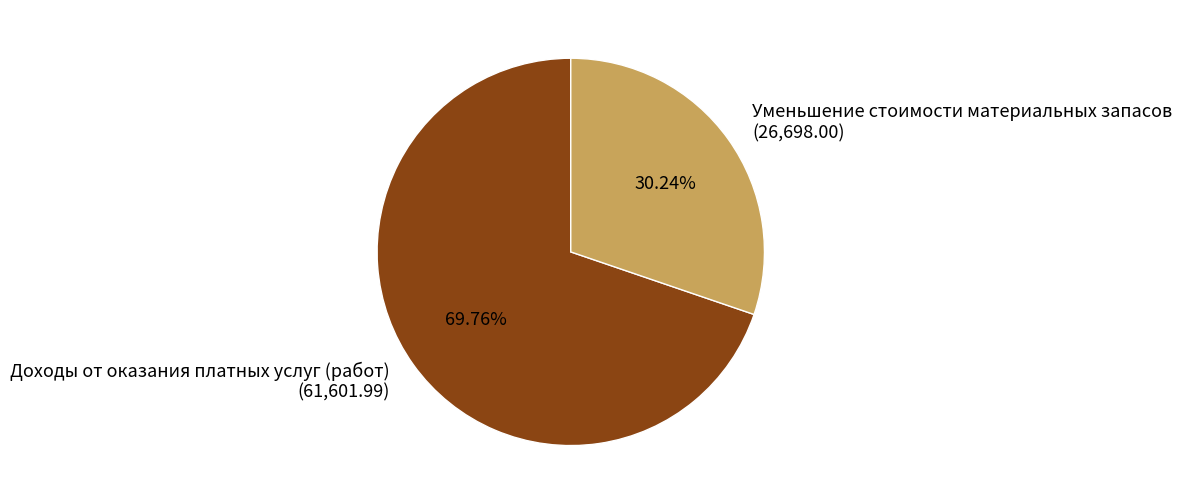

What is the ratio of the value at Доходы от оказания платных услуг (работ) to the value at Уменьшение стоимости материальных запасов?

2.3